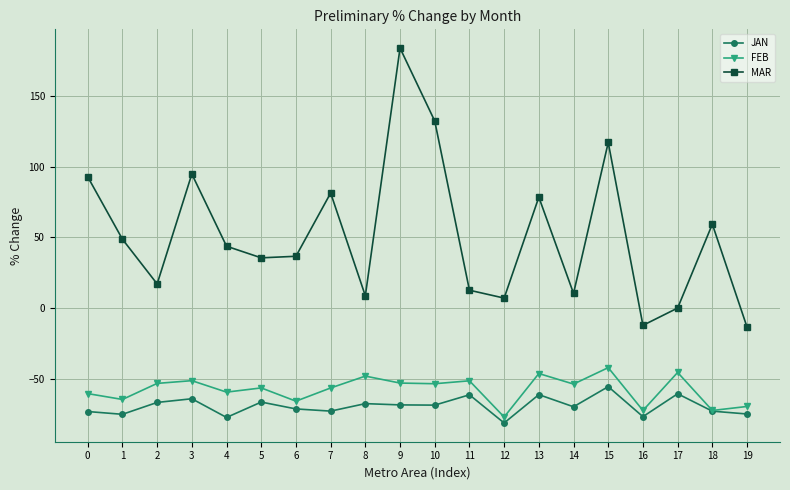

At 8, list the series in order from largest to smallest.

MAR, FEB, JAN